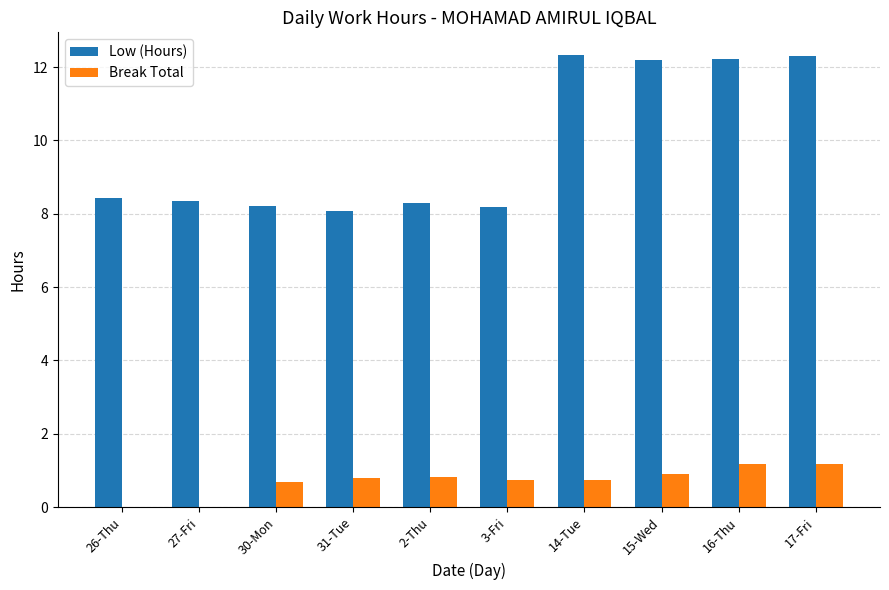

The Low (Hours) series shows 8.2 at 3-Fri. True or false?

True